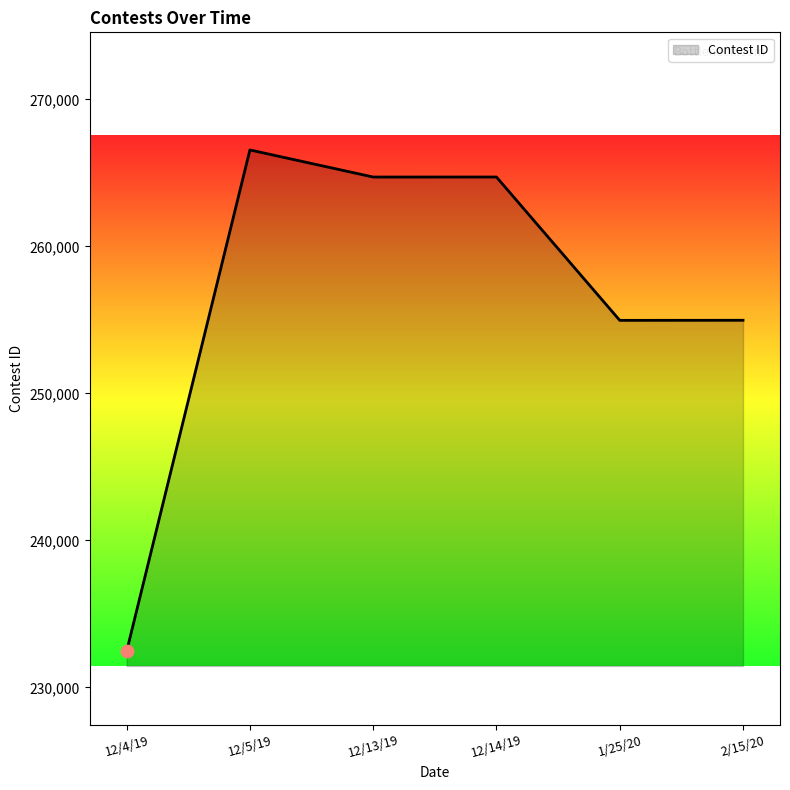

Approximately how many times larger is the value at 12/13/19 compared to 1/25/20?

1.0